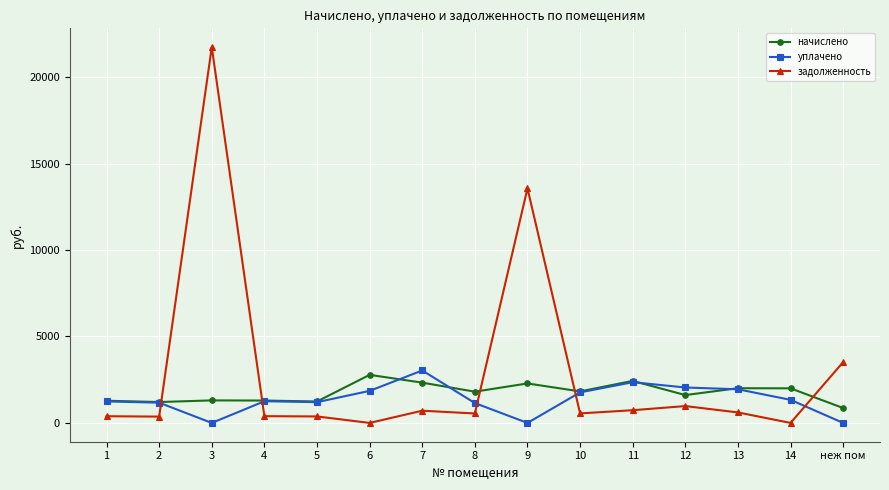

At how many categories does at least one series exceed 3687?

2